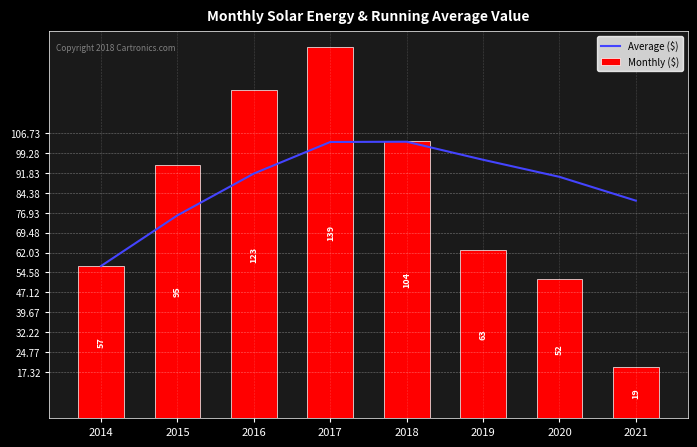

What is the value of the Average ($) bar at the 3rd from the left?

91.7